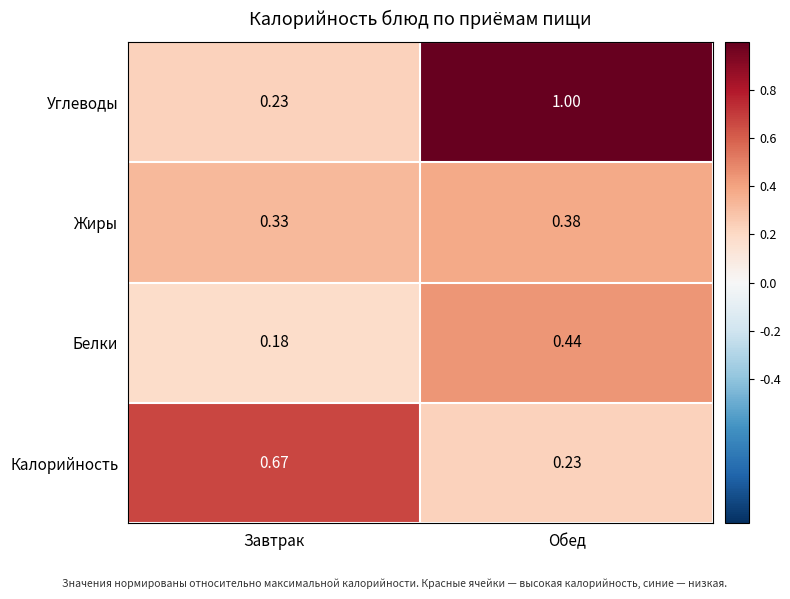

Between Завтрак and Обед, which series saw the biggest shift?

Углеводы